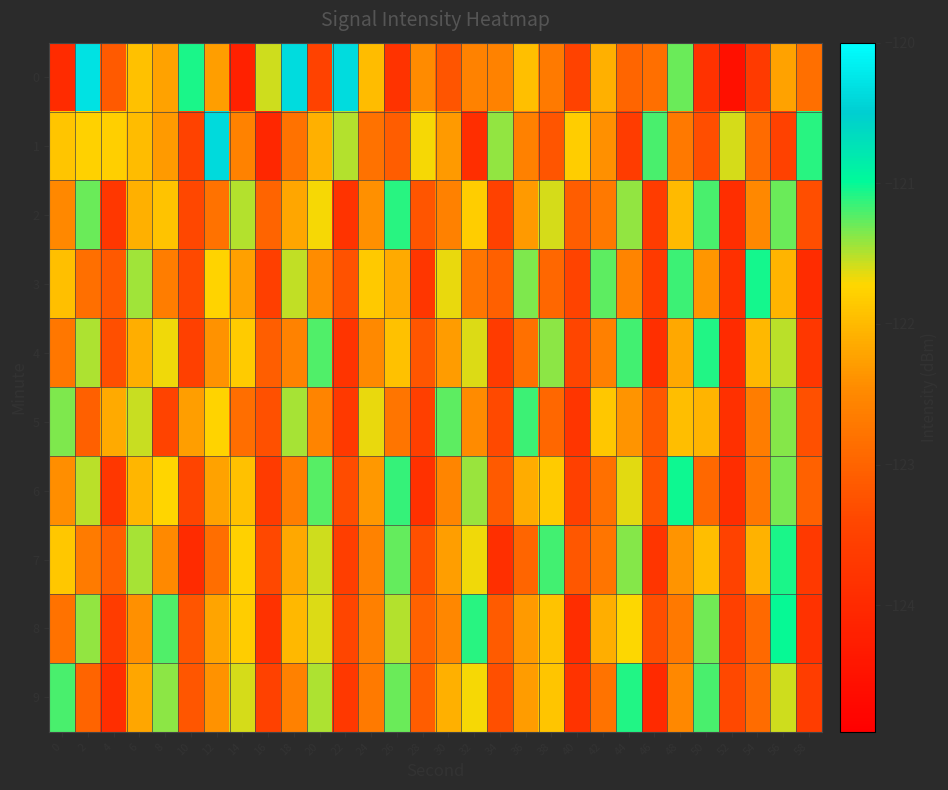

Rank the series by their maximum value, from lowest to highest.

5, 2, 9, 4, 7, 3, 6, 8, 1, 0